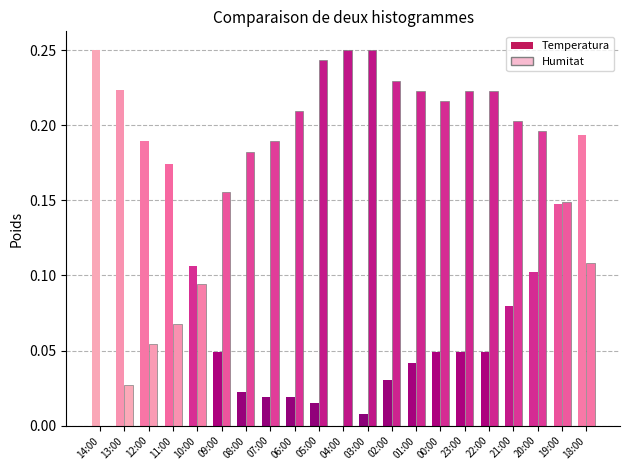

How many distinct data groups are displayed?

2